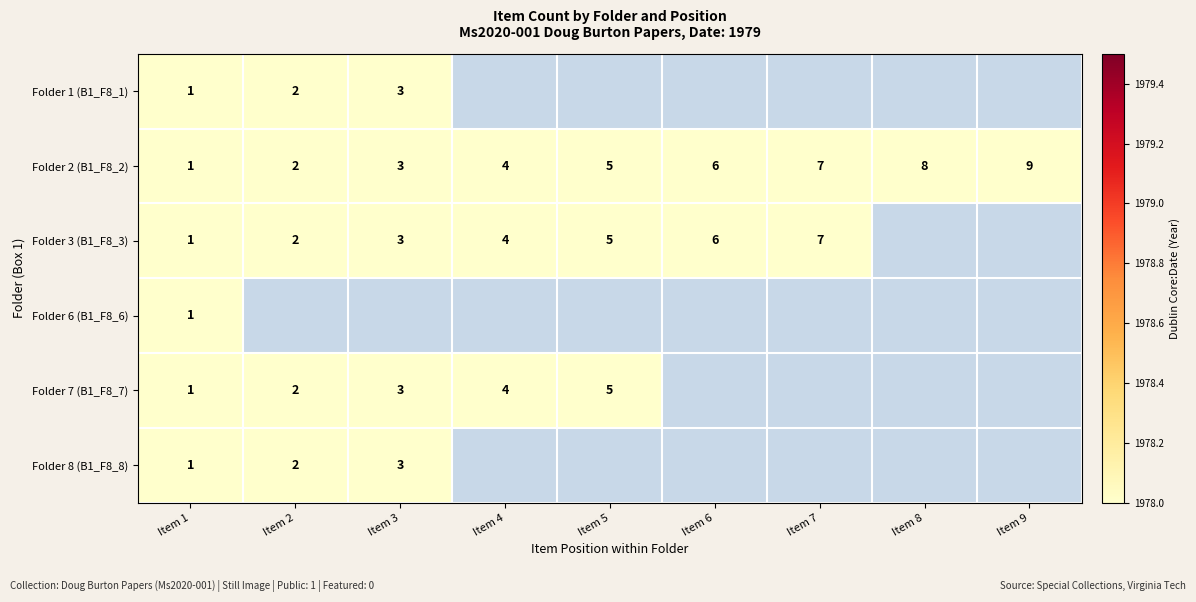

At which category is the sum across all series the highest?

Item 1